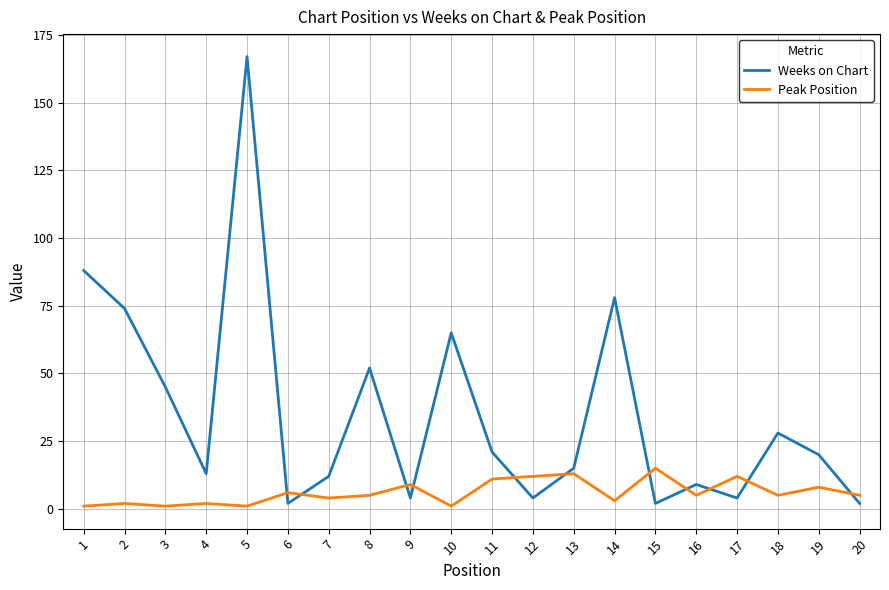

Is this an area chart (filled region under the line)?

No